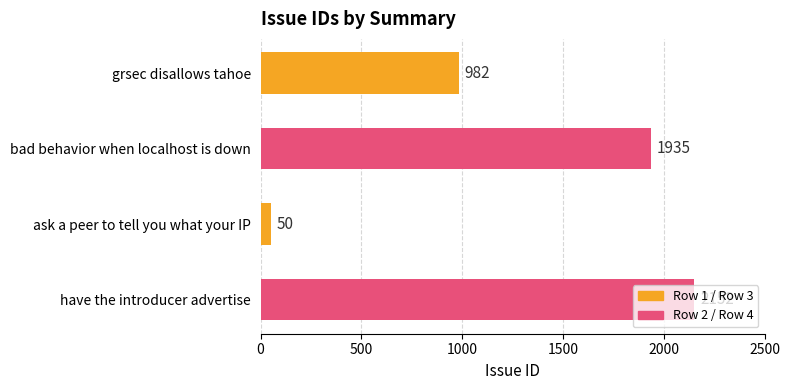

At which category does the chart reach its minimum across all series?

ask a peer to tell you what your IP